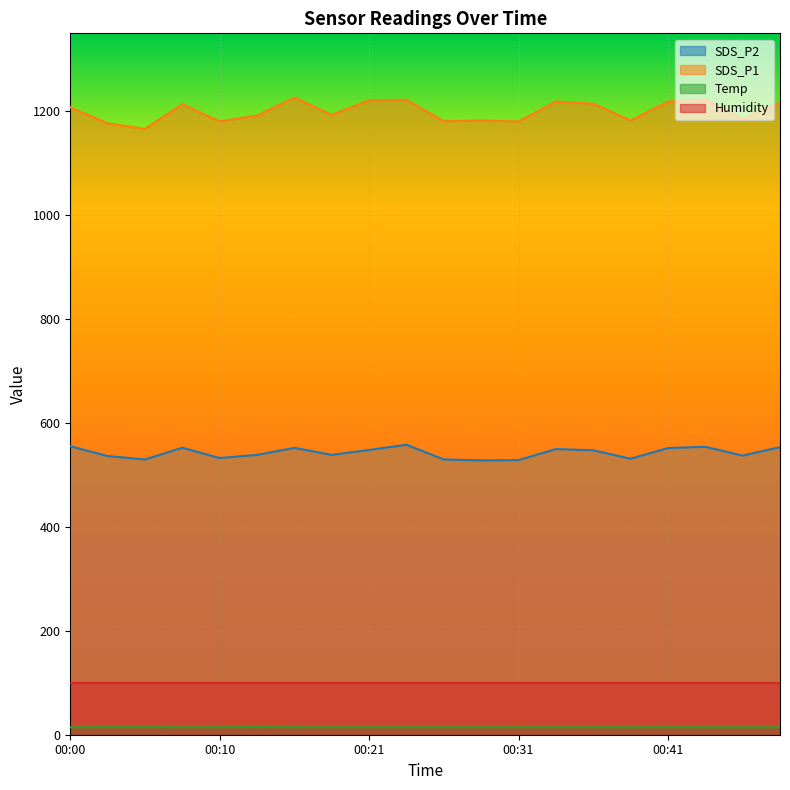

What are all the series names shown in the legend?

SDS_P2, SDS_P1, Temp, Humidity